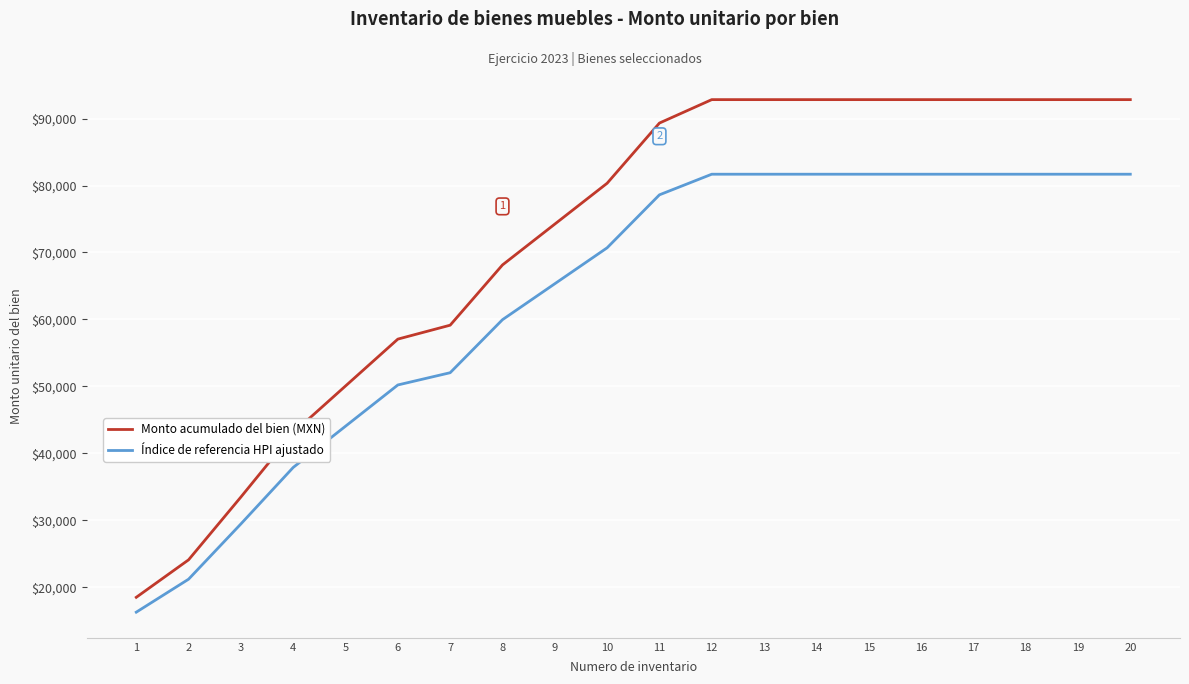

Is the value of Índice de referencia HPI ajustado at 14 greater than the value of Monto acumulado del bien (MXN) at 16?

No